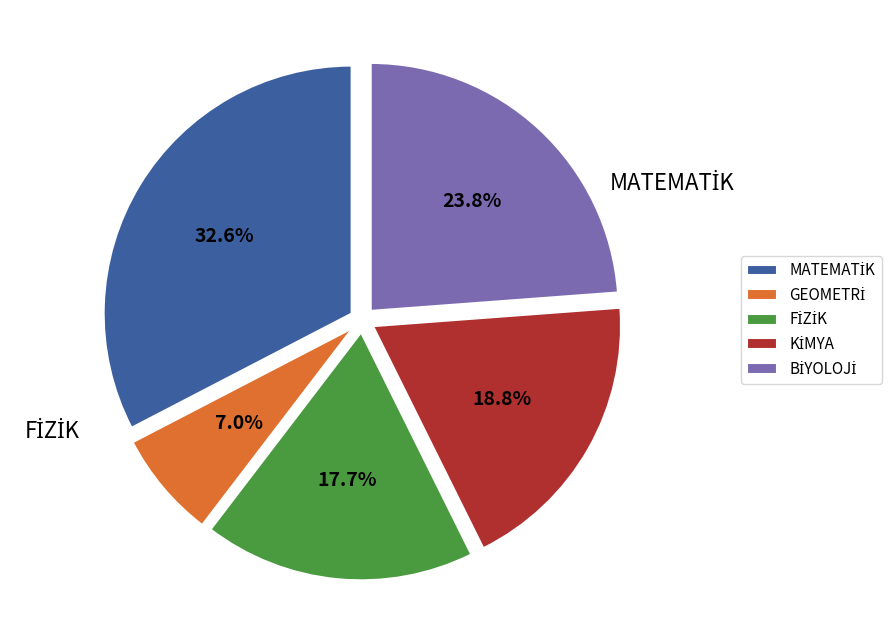

Does any single category account for the majority?

No